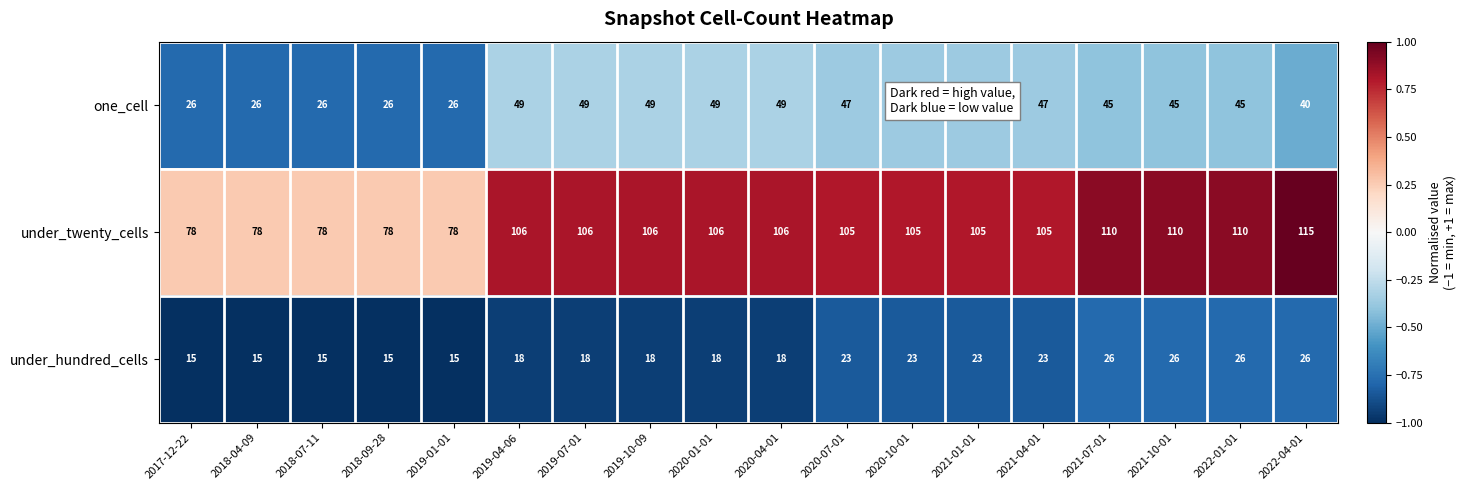

What is the lowest value of the under_twenty_cells series?

78